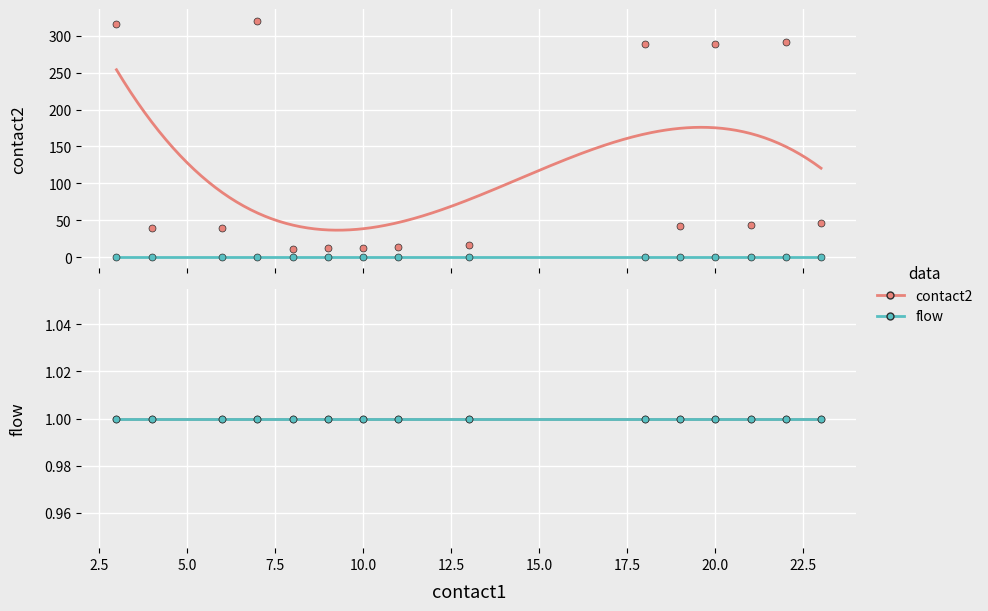

What is the smallest value displayed?

1